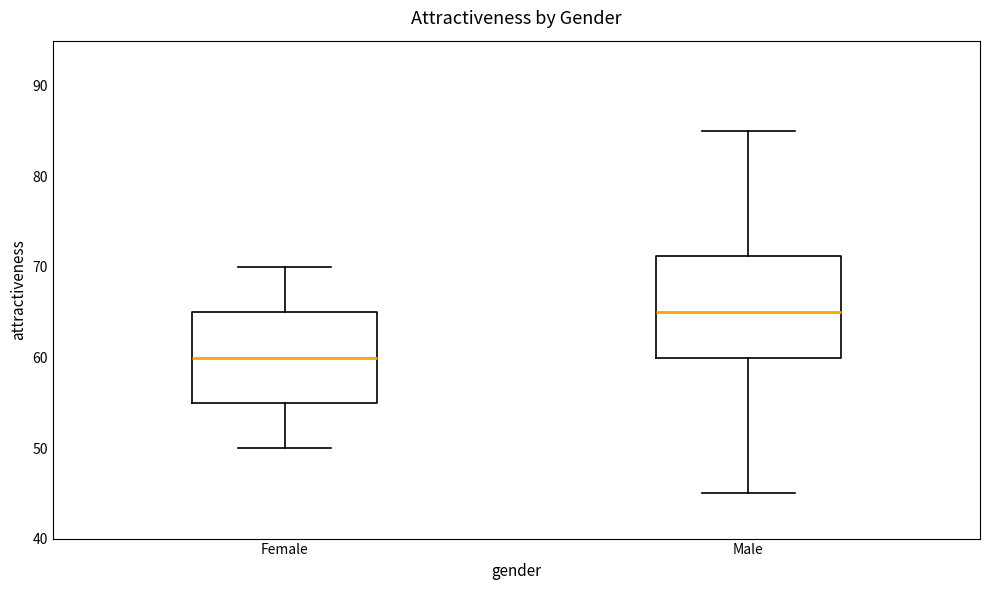

Which box is the tallest, from its lower edge to its upper edge?

Male